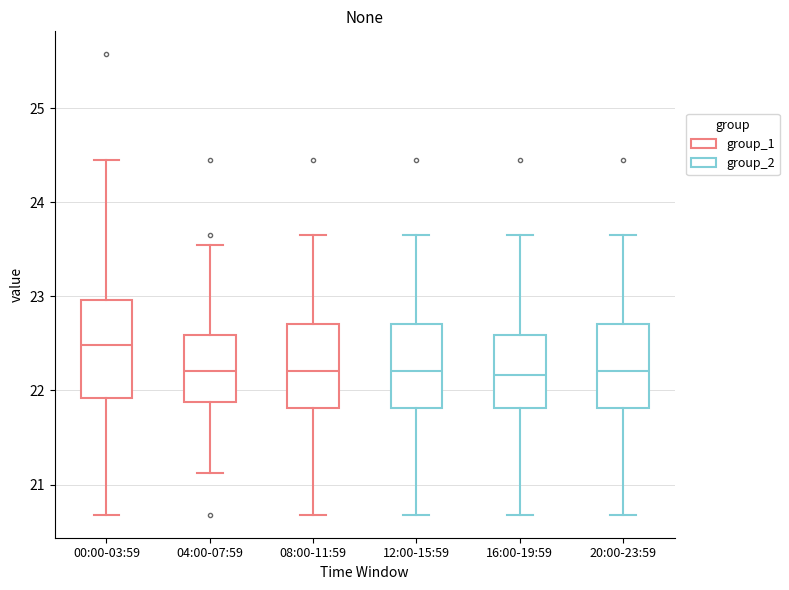

Reading left to right, transcribe this box plot: for each box, give where its median line is, the range the box spans, and where its two whiskers end, as read against the y-axis. The values are not printed on the chart, so give them approximately, as read against the axis.

00:00-03:59: median 22.5, box 21.9 to 23.0, whiskers 20.7 to 24.5
04:00-07:59: median 22.2, box 21.9 to 22.6, whiskers 21.1 to 23.6
08:00-11:59: median 22.2, box 21.8 to 22.7, whiskers 20.7 to 23.7
12:00-15:59: median 22.2, box 21.8 to 22.7, whiskers 20.7 to 23.7
16:00-19:59: median 22.2, box 21.8 to 22.6, whiskers 20.7 to 23.7
20:00-23:59: median 22.2, box 21.8 to 22.7, whiskers 20.7 to 23.7